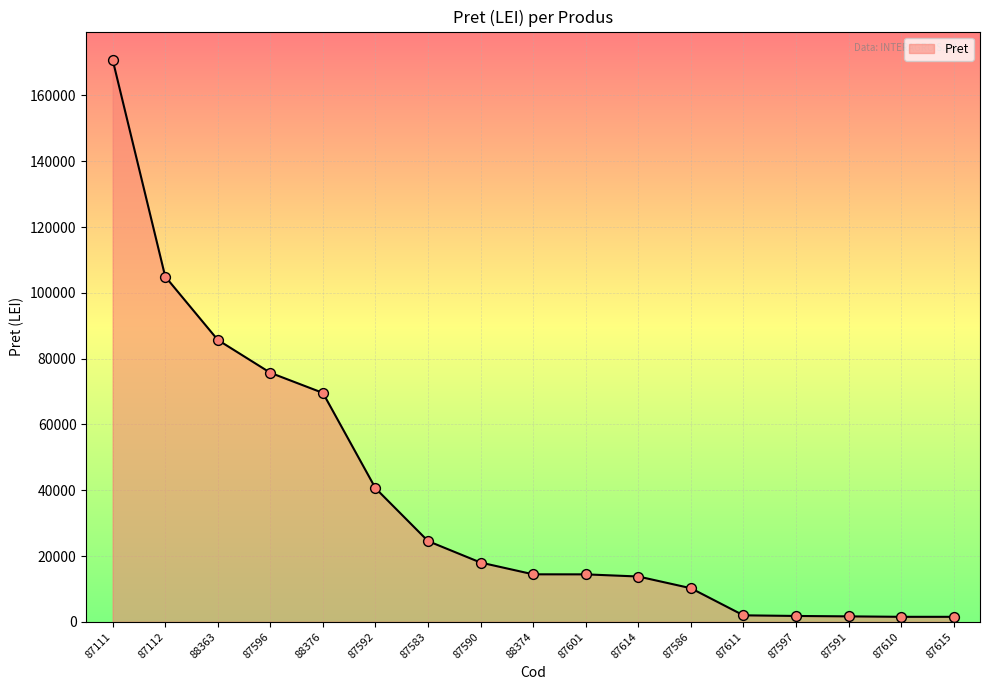

Between 87591 and 87596, which is larger?

87596